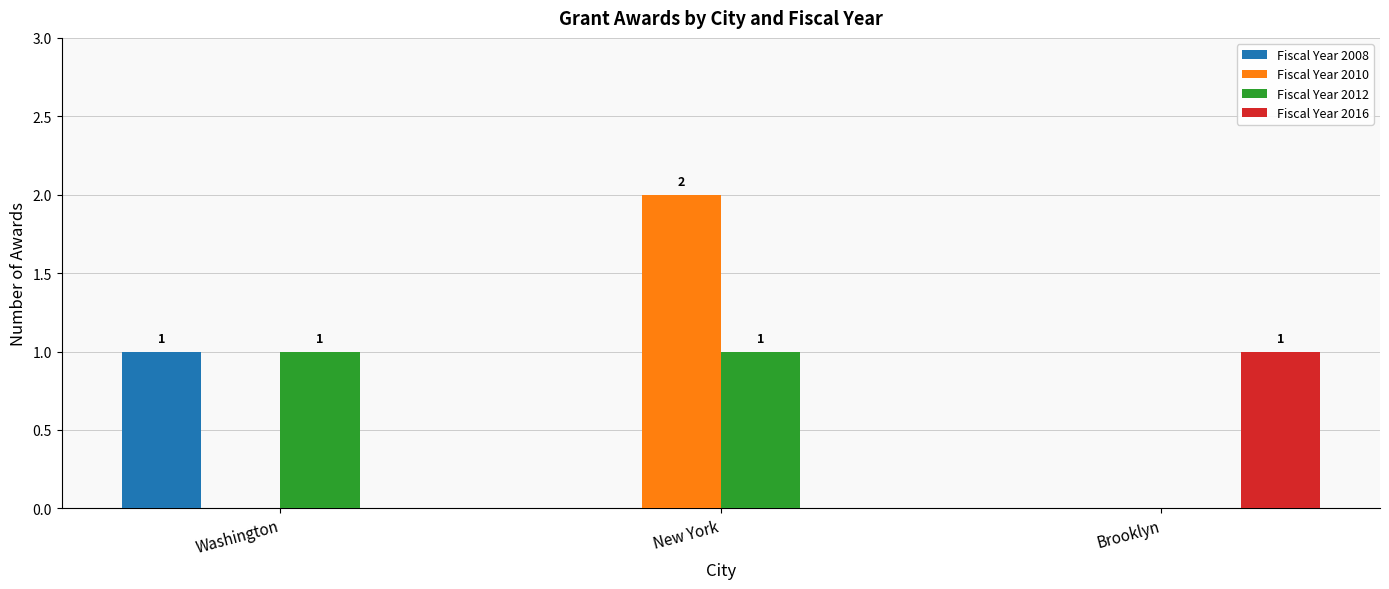

At which category is the sum across all series the highest?

New York